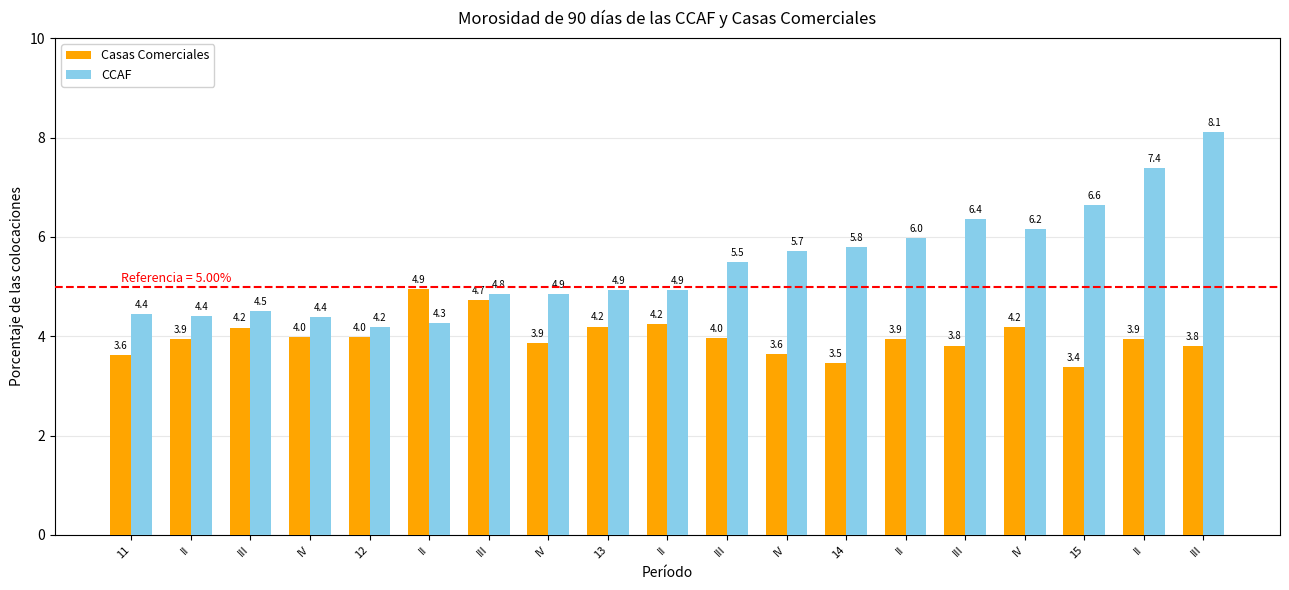

Which series has the largest range (max minus min)?

CCAF